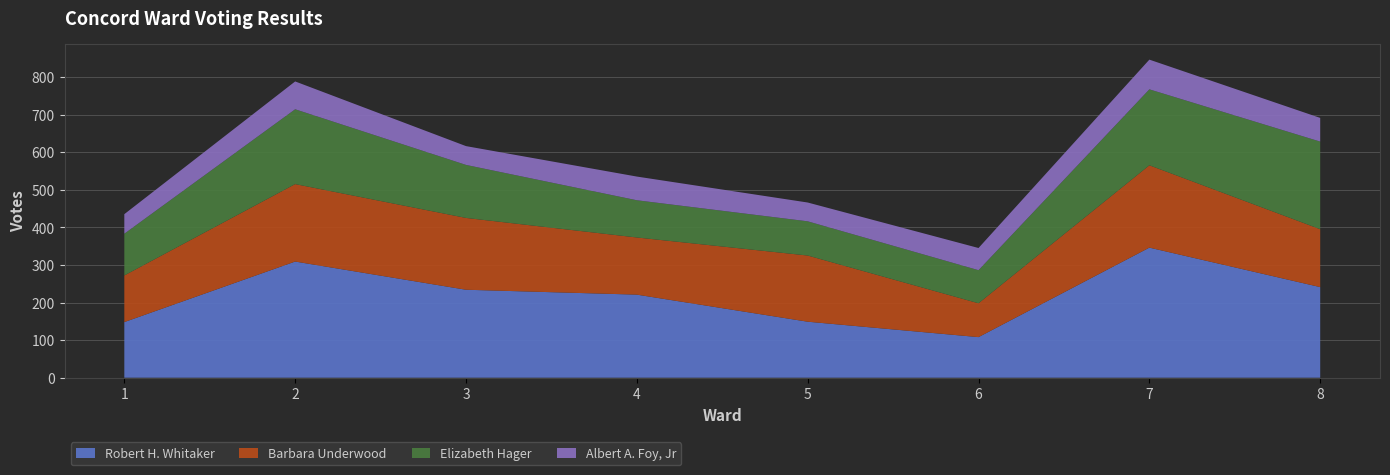

Reading left to right, transcribe all the data shown in this chart.

Robert H. Whitaker: 148	309	234	221	149	108	346	241
Barbara Underwood: 124	206	191	152	176	90	219	154
Elizabeth Hager: 111	199	141	99	91	88	202	233
Albert A. Foy, Jr: 52	74	50	63	50	59	79	63